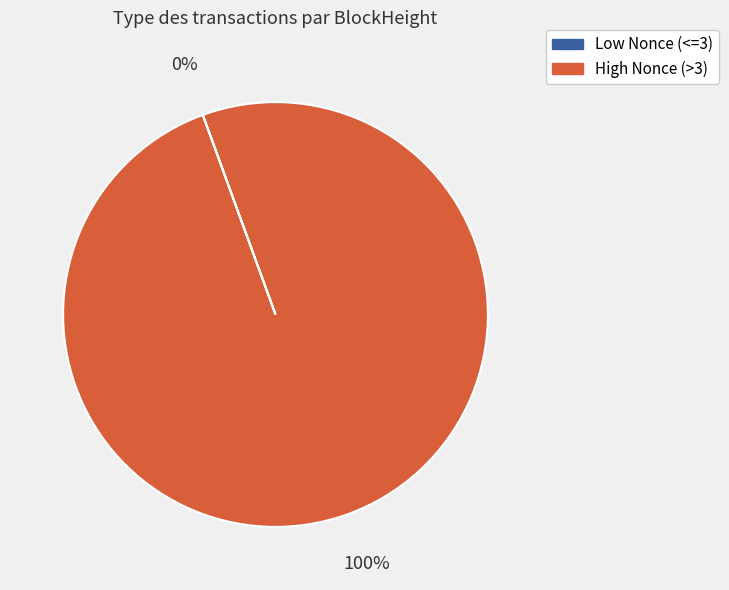

To the nearest percent, what is the difference between the largest and smallest slice percentages?

100%